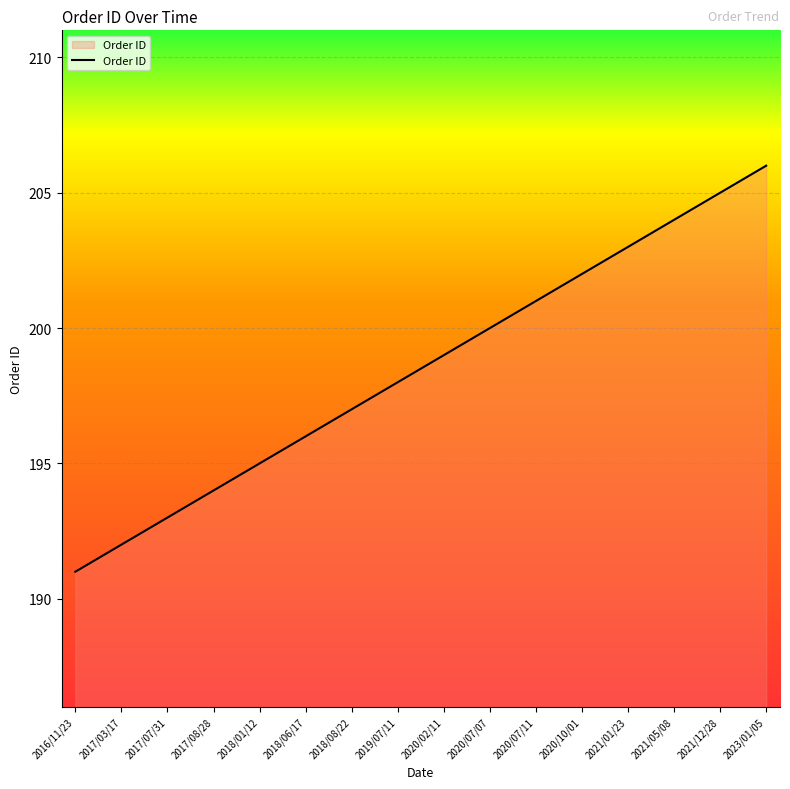

What is the approximate value at 2021/05/08, to the nearest 10?

200